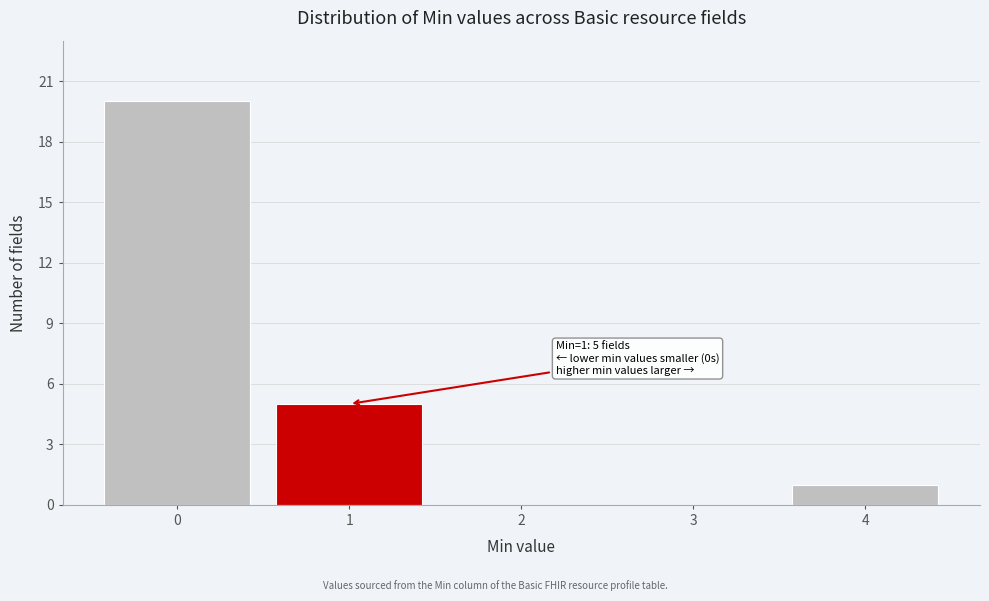

Reading left to right, what are all the values shown in this chart?

0=20	1=5	2=0	3=0	4=1